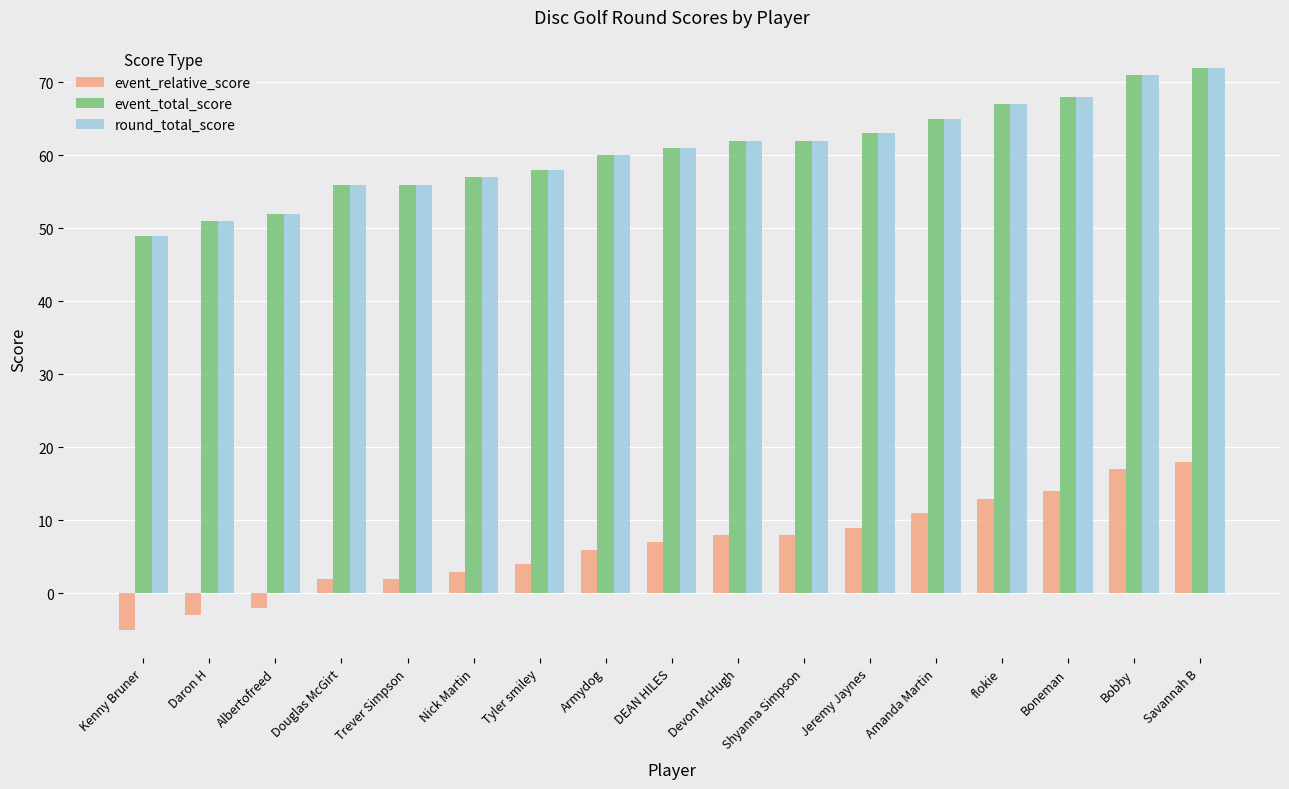

At which category is the sum across all series the highest?

Savannah B